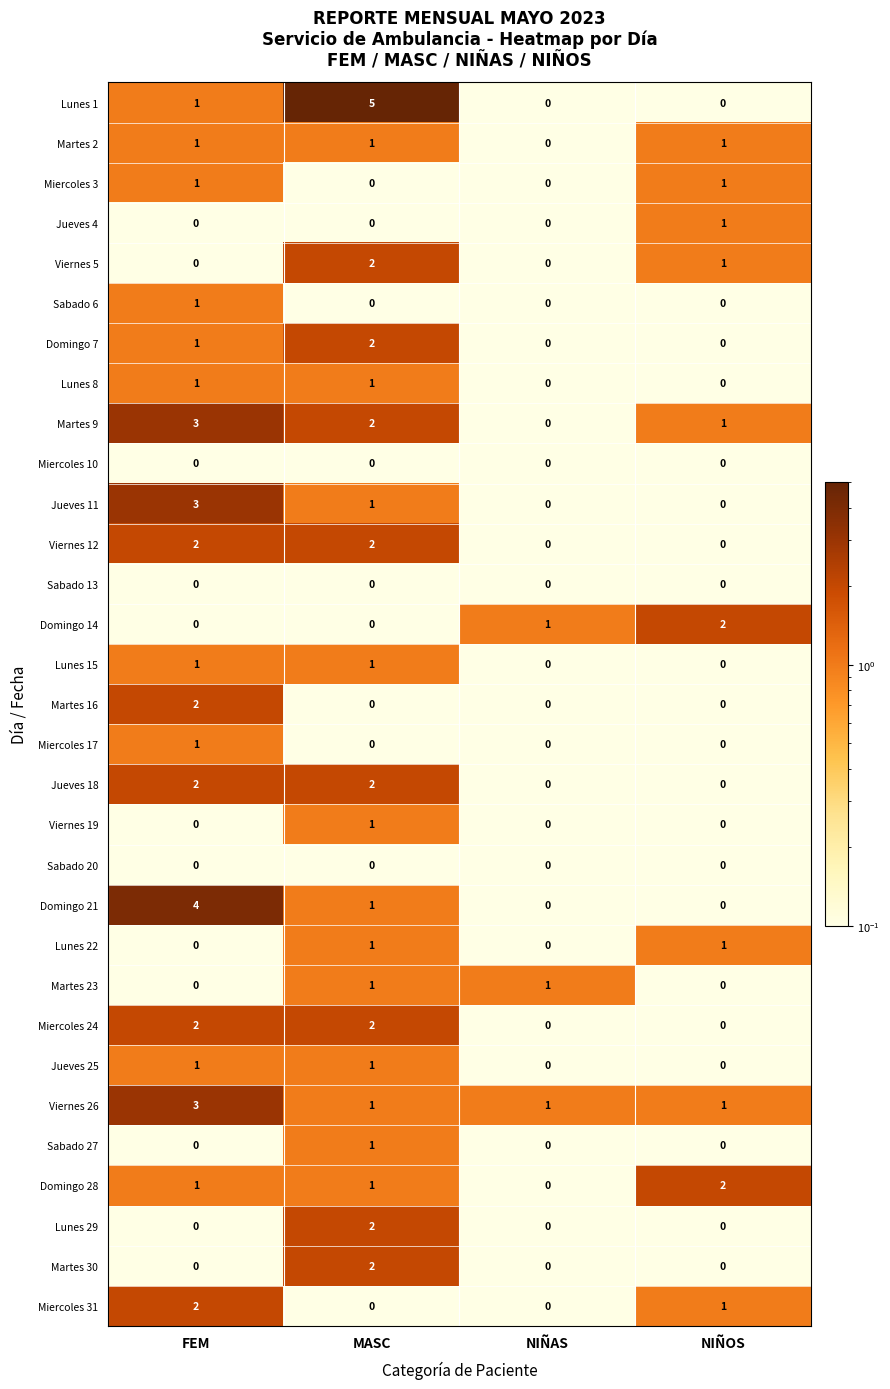

Which series has the largest range (max minus min)?

Lunes 1